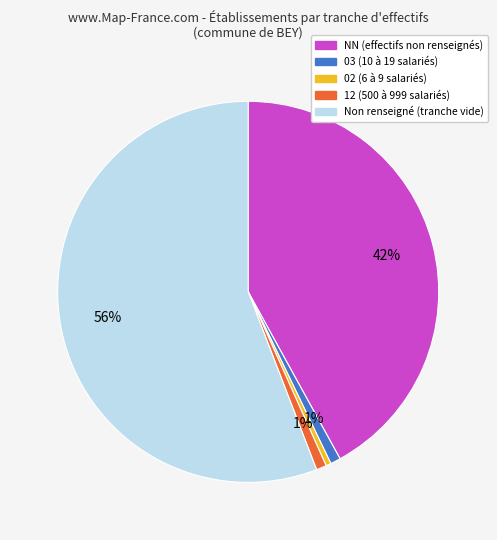

Is there a majority slice in this chart?

Yes